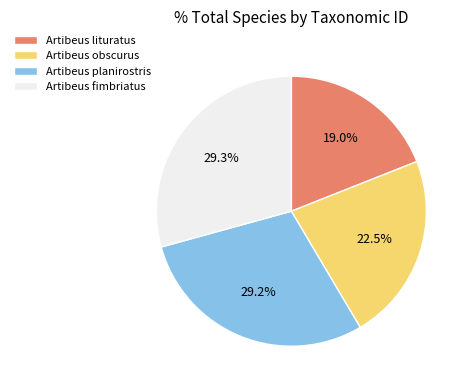

Is there a majority slice in this chart?

No